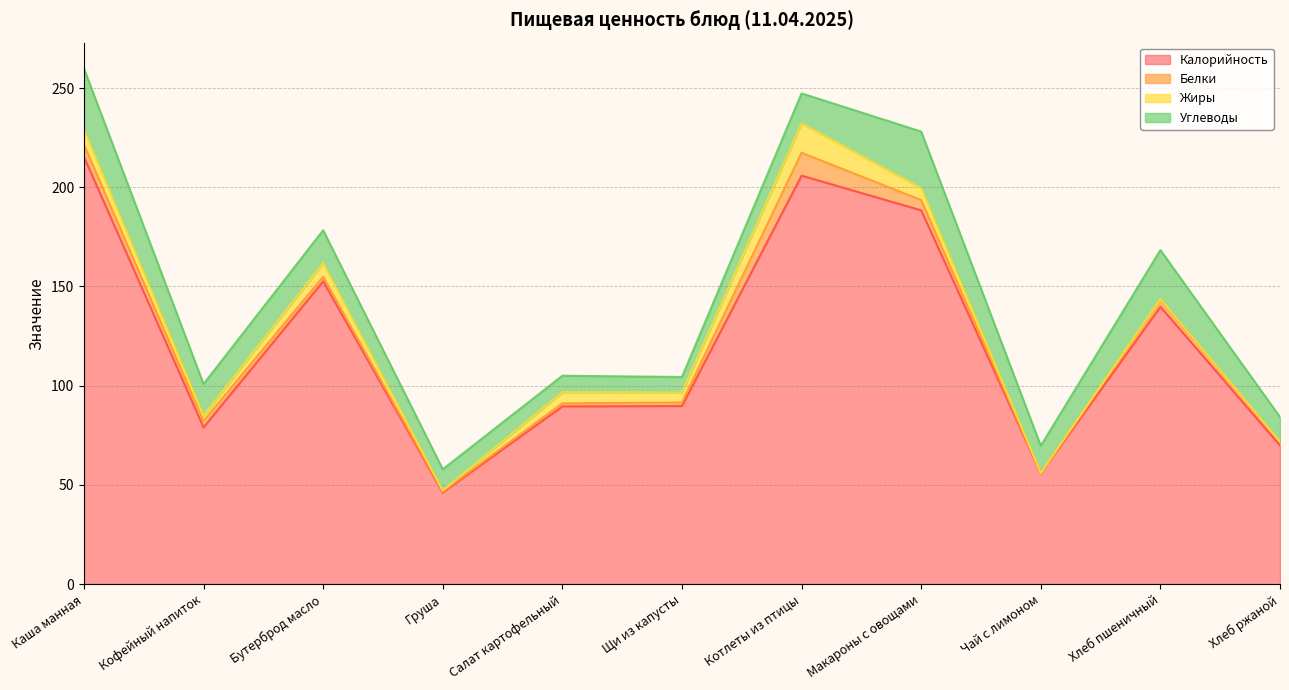

In Углеводы, how many points are higher than both neighbors (excluding endpoints)?

3